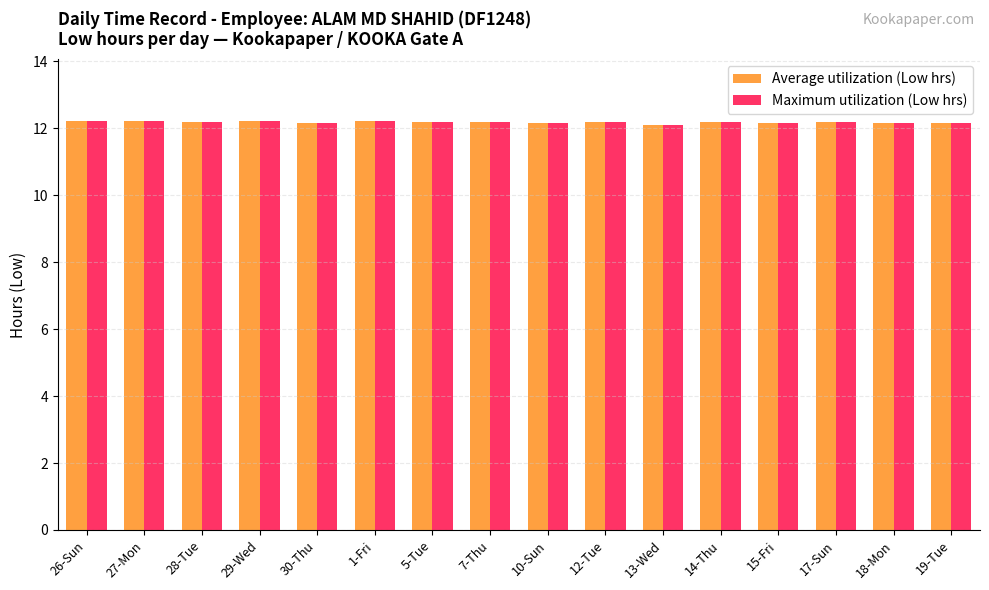

Is it true that Maximum utilization (Low hrs) equals 19.1 at 17-Sun?

False